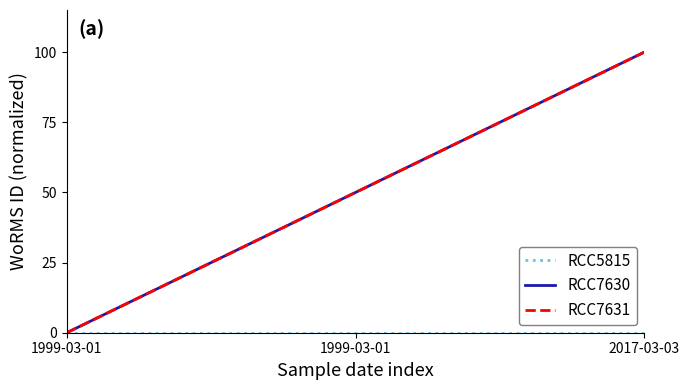

The value of RCC7631 at 1999-03-01 is 50. True or false?

True